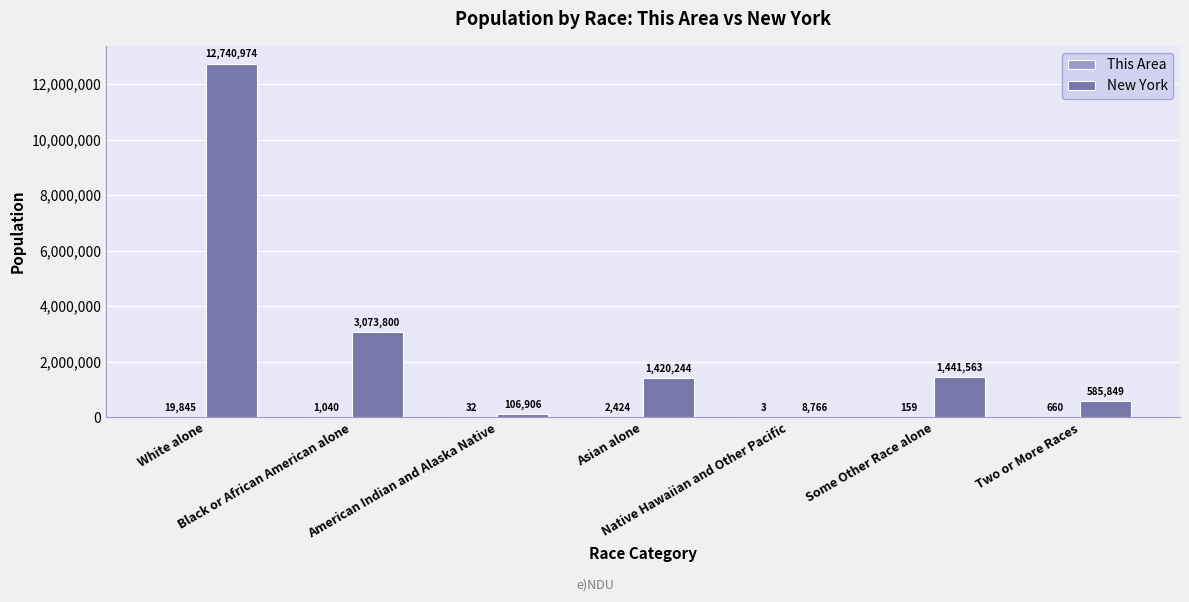

Which series has the largest total across all categories?

New York